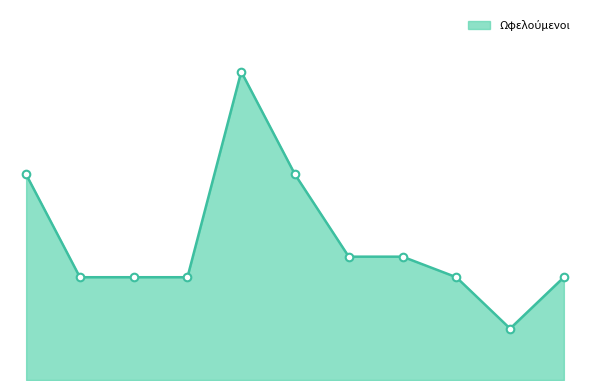

Does the chart have visible grid lines?

No